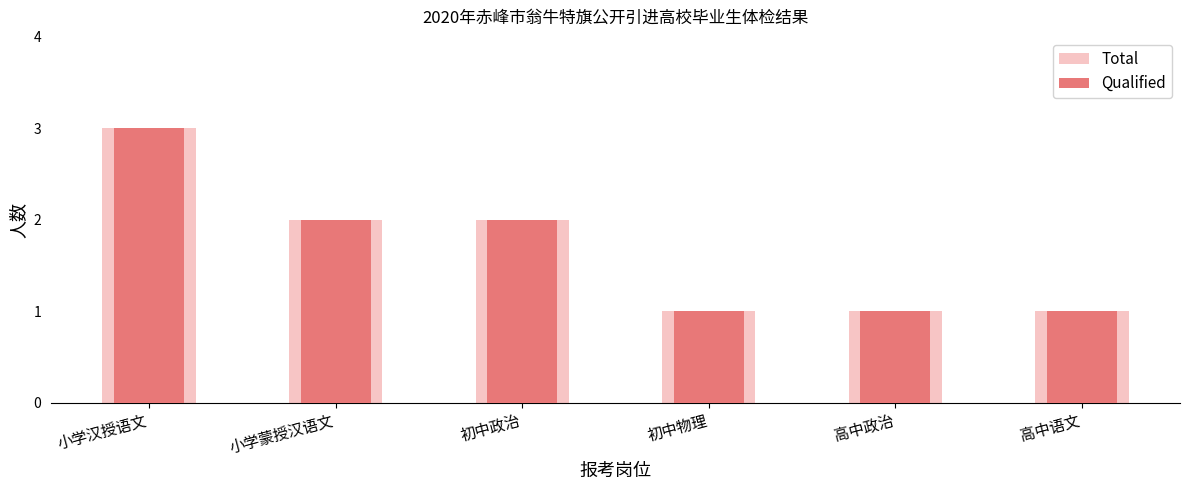

Count the Total values in the range 1 to 2.

5